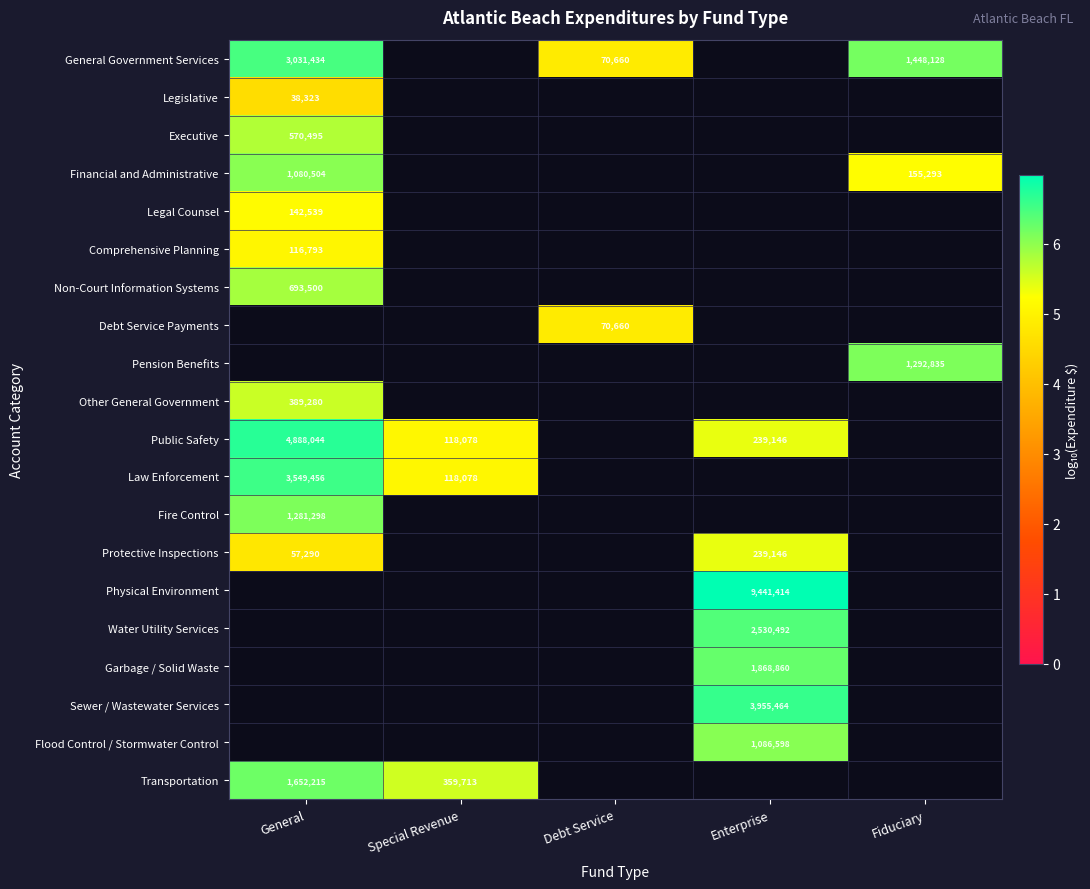

What is the total value across all series at Debt Service?

18